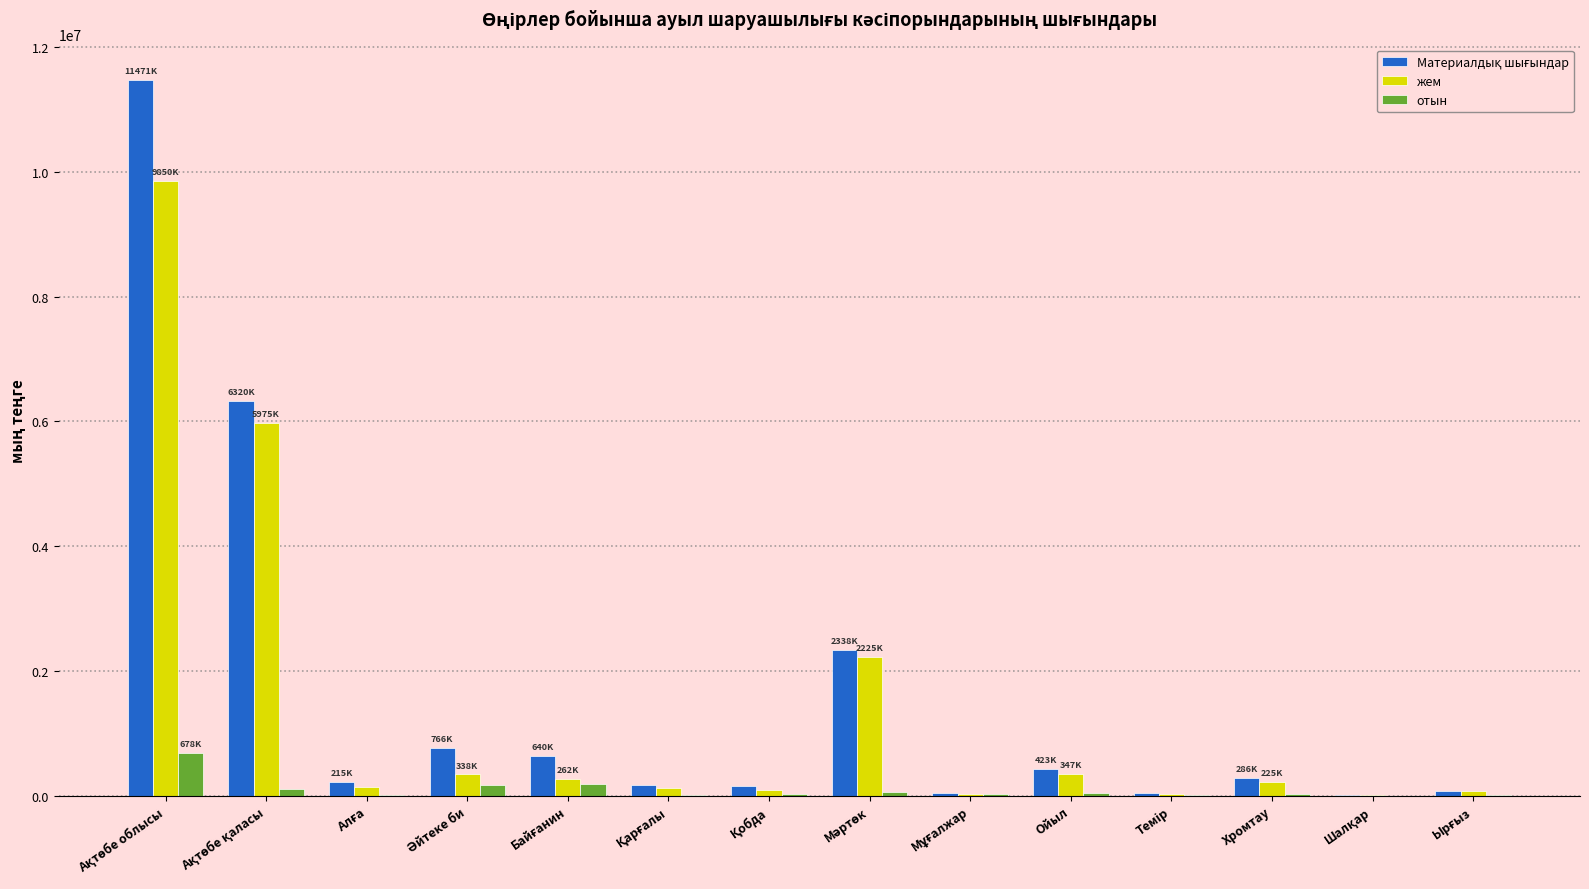

True or false: жем has a value of 347447 at Ойыл.

True